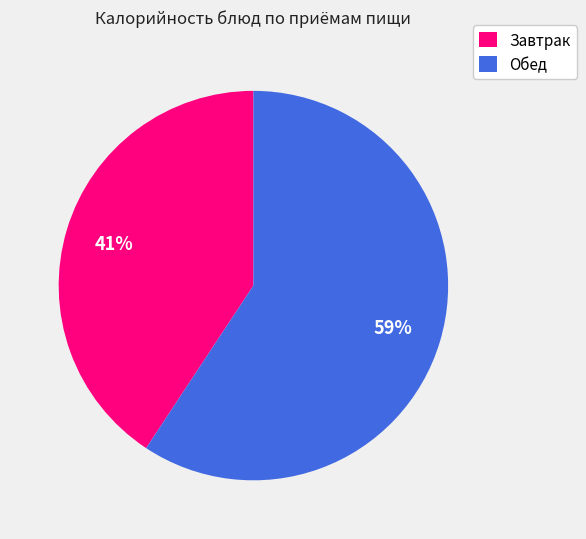

What is the ratio of the value at Завтрак to the value at Обед?

0.7